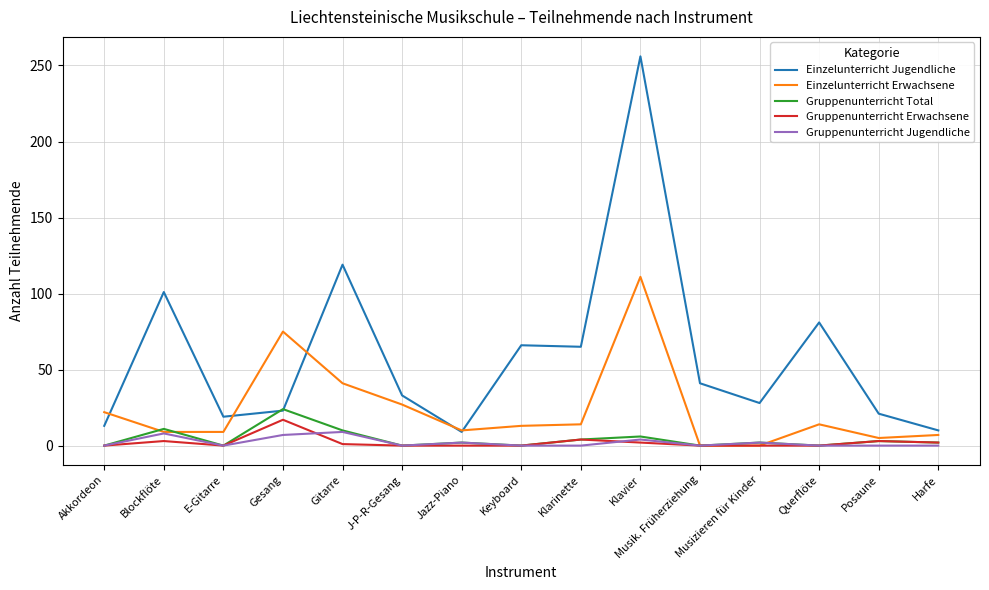

Does the chart have visible grid lines?

Yes